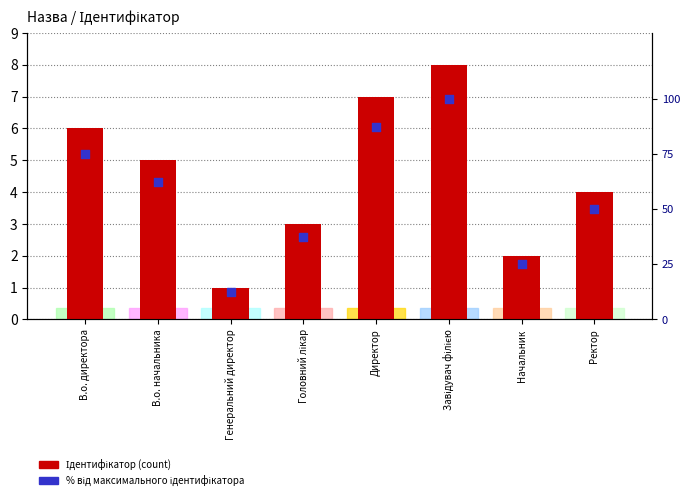

What is the total value across all series at Директор?

94.5